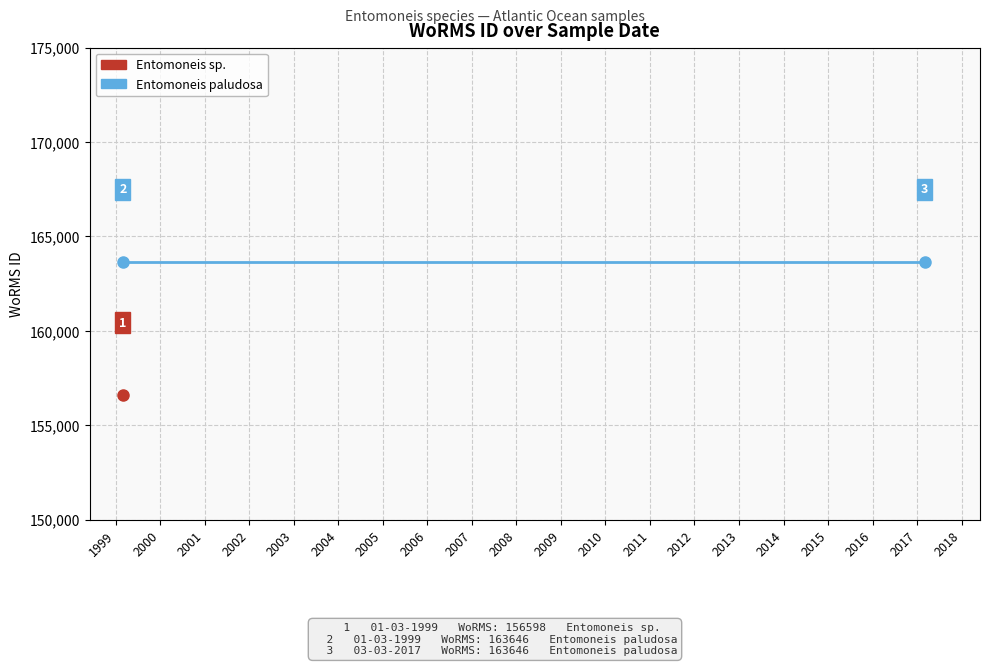

What is the smallest value displayed?

156598